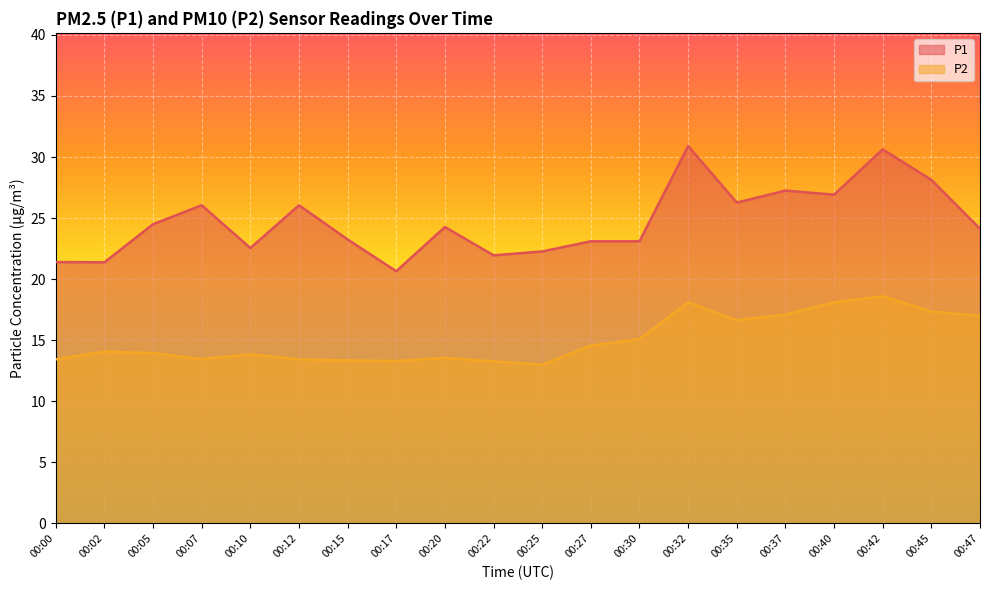

What are all the series names shown in the legend?

P1, P2